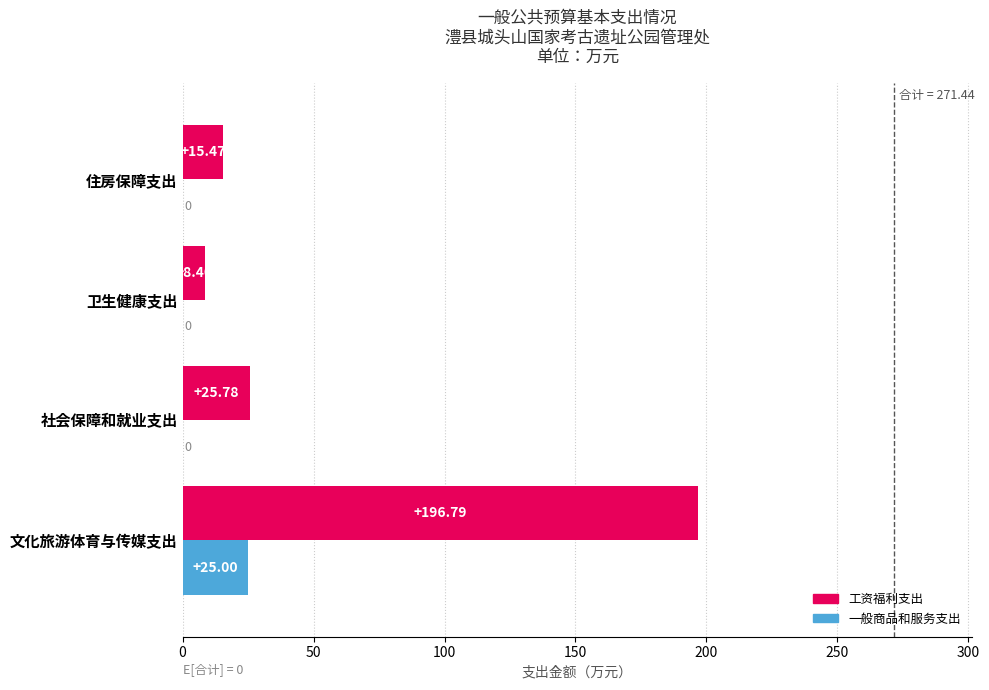

At which label is 工资福利支出 closest to 102?

社会保障和就业支出